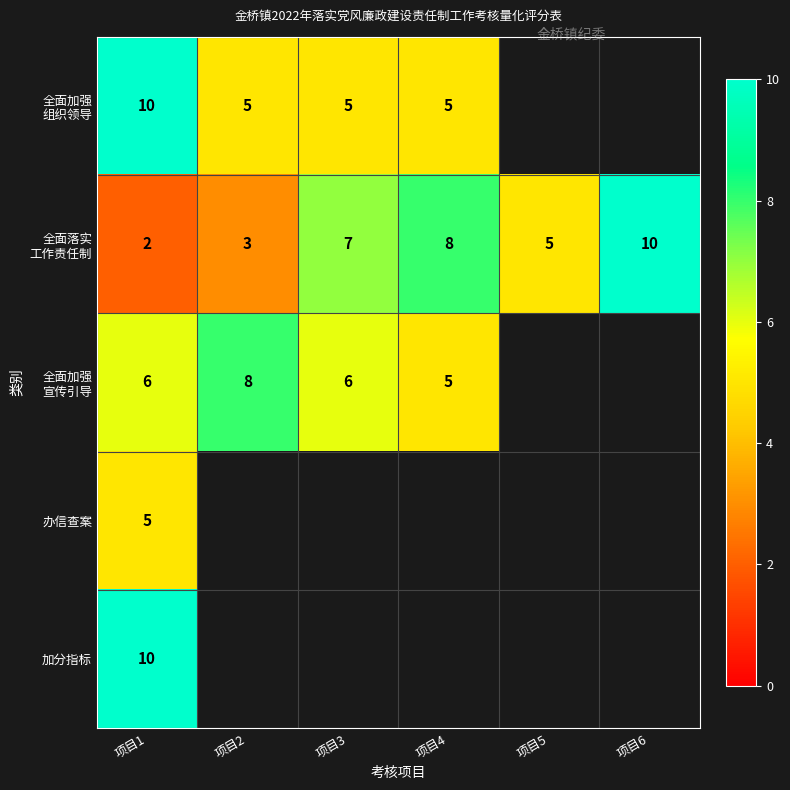

Rank the series by their maximum value, from lowest to highest.

办信查案, 全面加强 宣传引导, 全面加强 组织领导, 全面落实 工作责任制, 加分指标